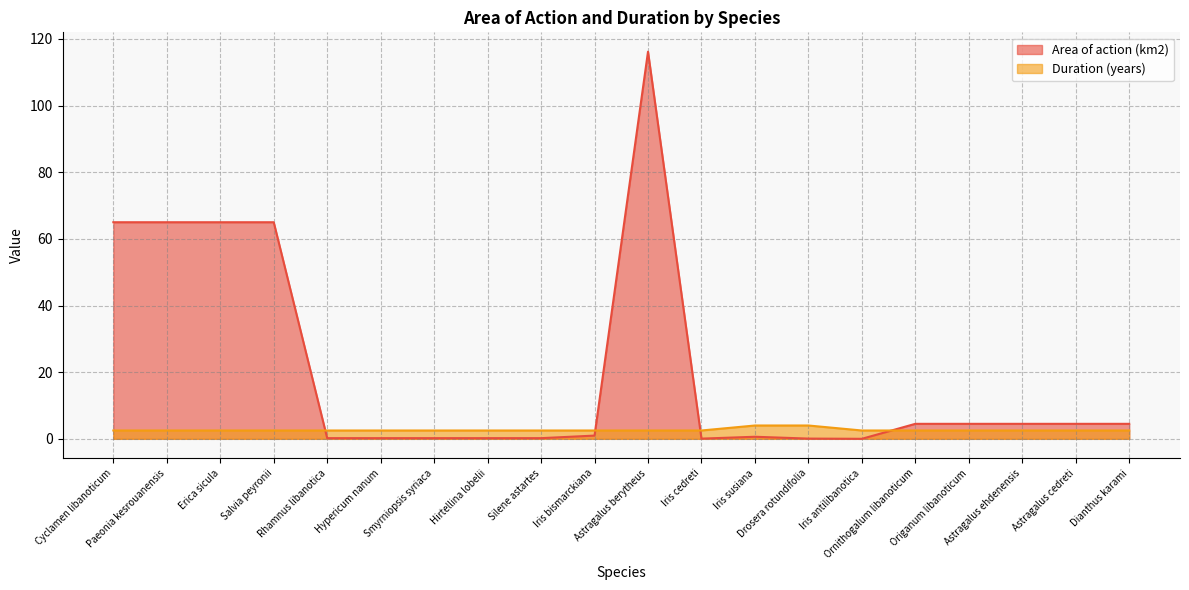

What is the total value across all series at Cyclamen libanoticum?

67.5